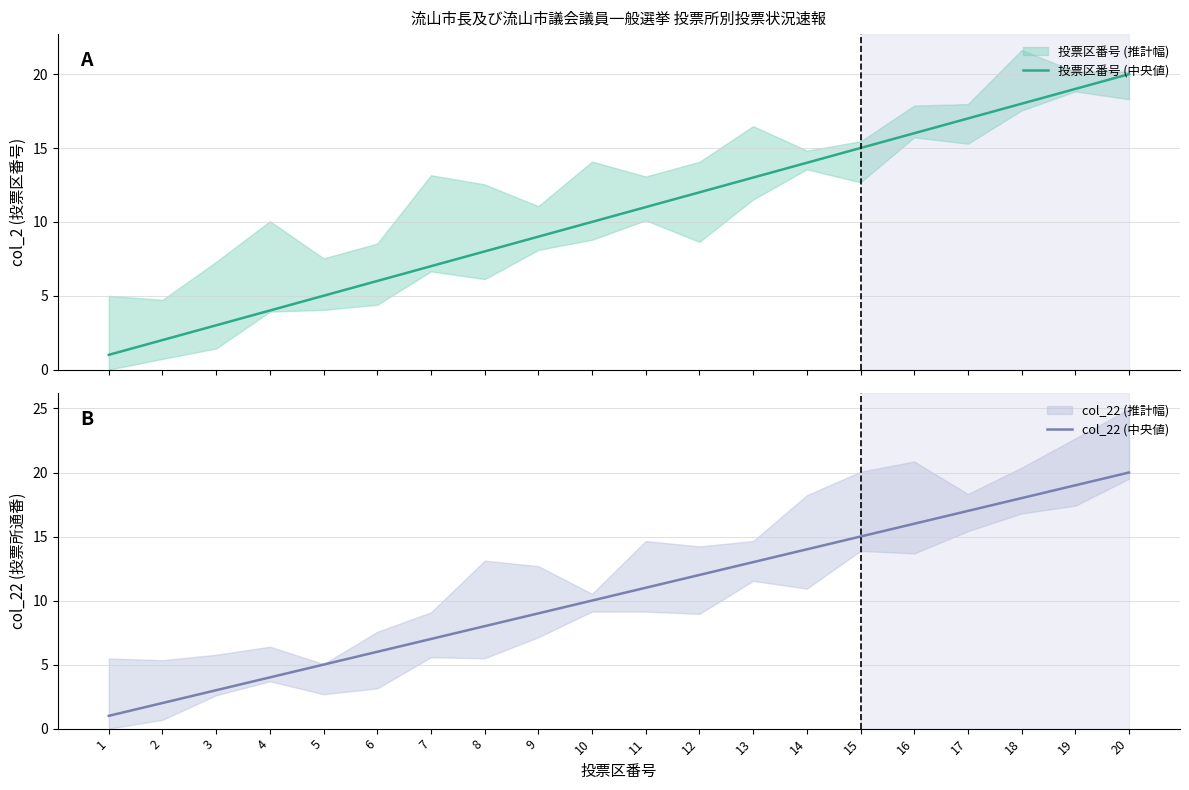

Where does the 投票区番号 (中央値) series first go above 11?

12